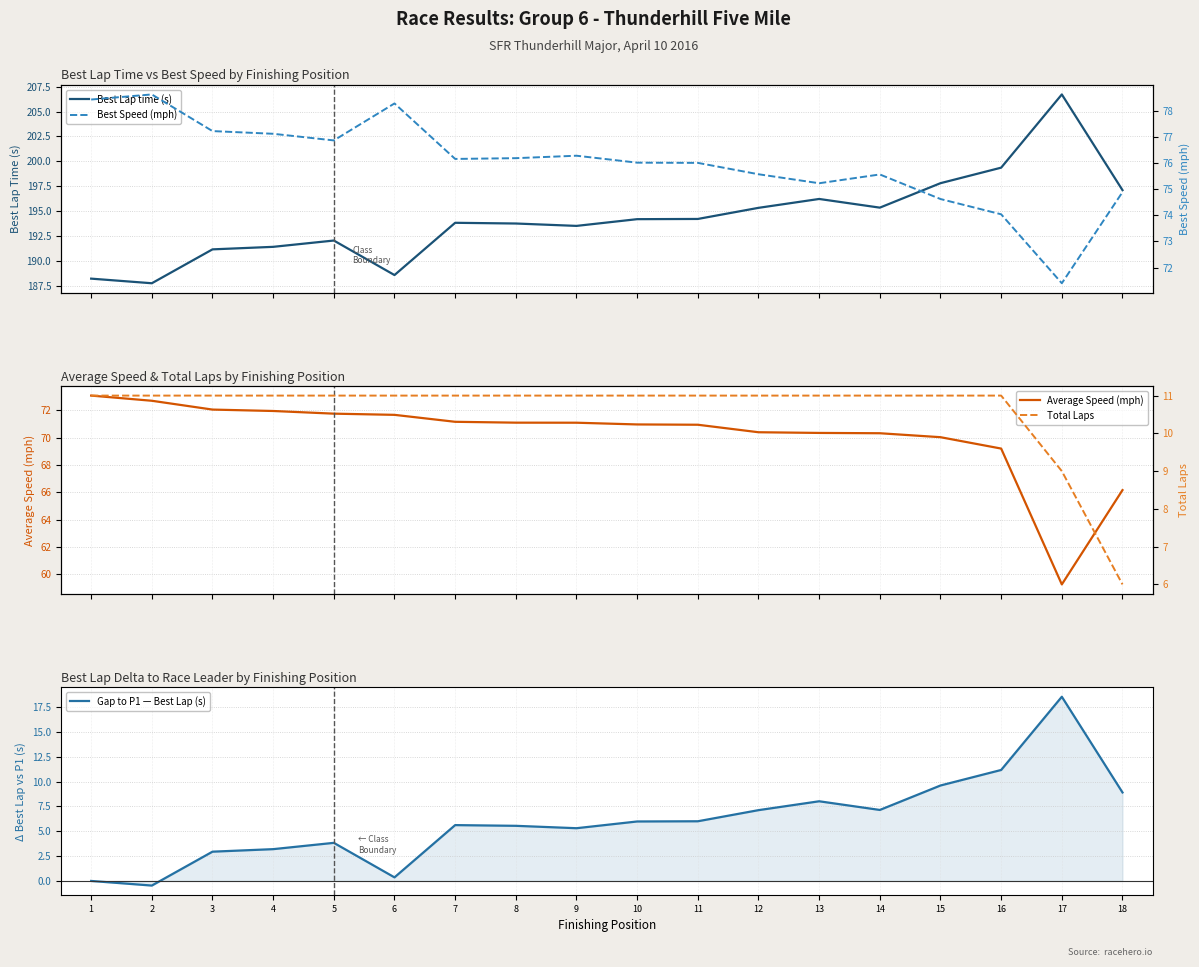

Count the number of categories in the chart.

18